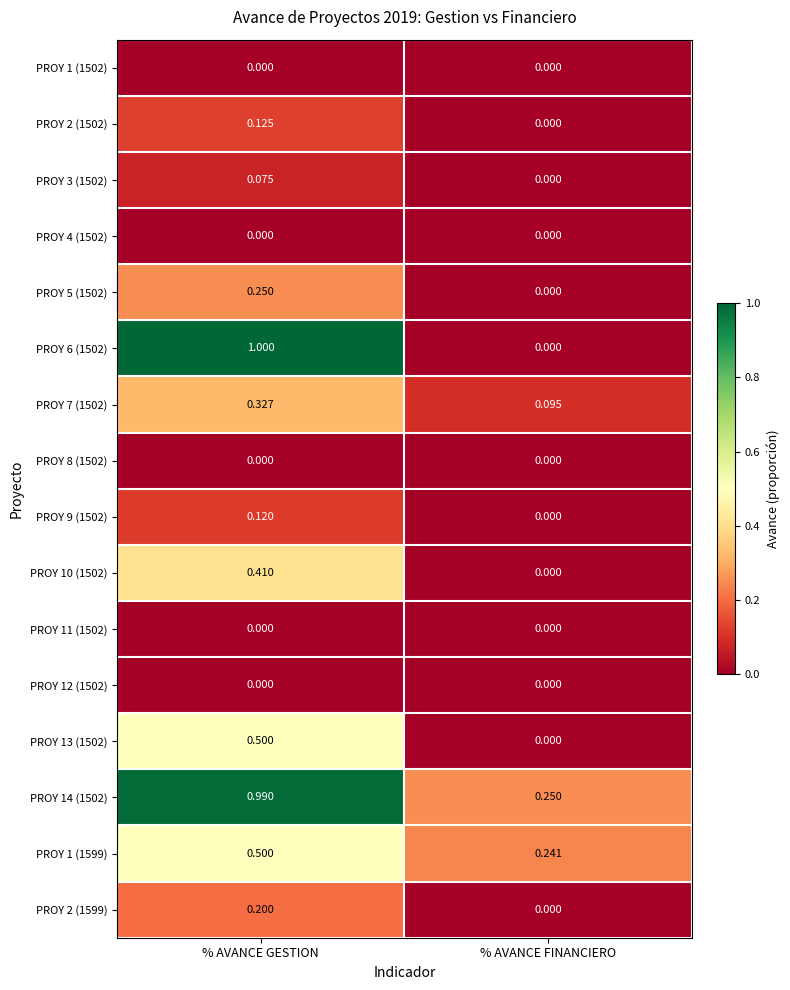

Which category has the highest value across all series?

% AVANCE GESTION